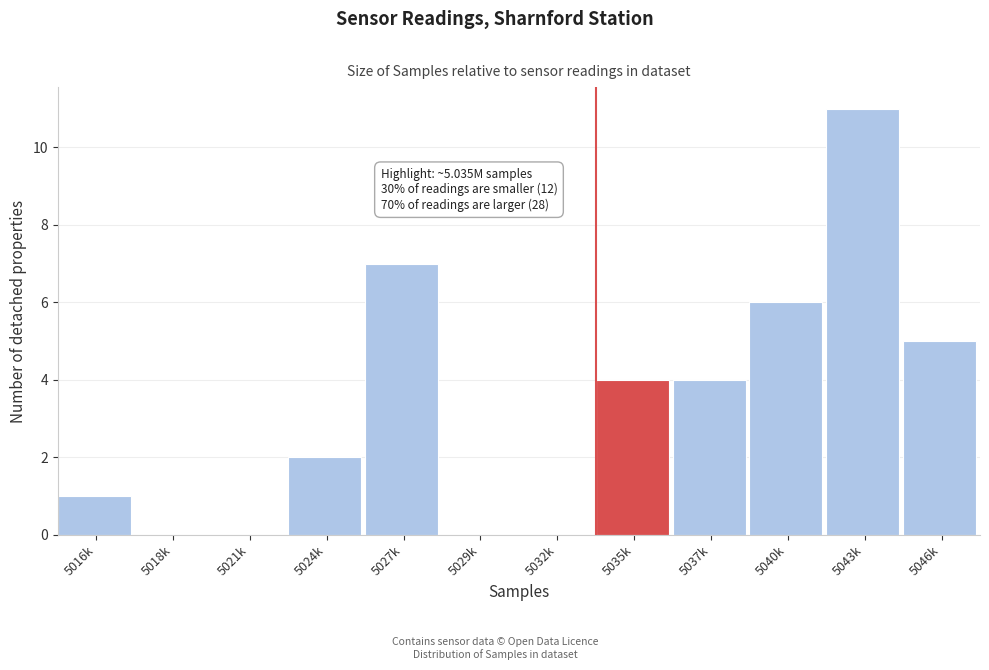

Reading left to right, transcribe all the data shown in this chart.

5016k=1	5018k=0	5021k=0	5024k=2	5027k=7	5029k=0	5032k=0	5035k=4	5037k=4	5040k=6	5043k=11	5046k=5